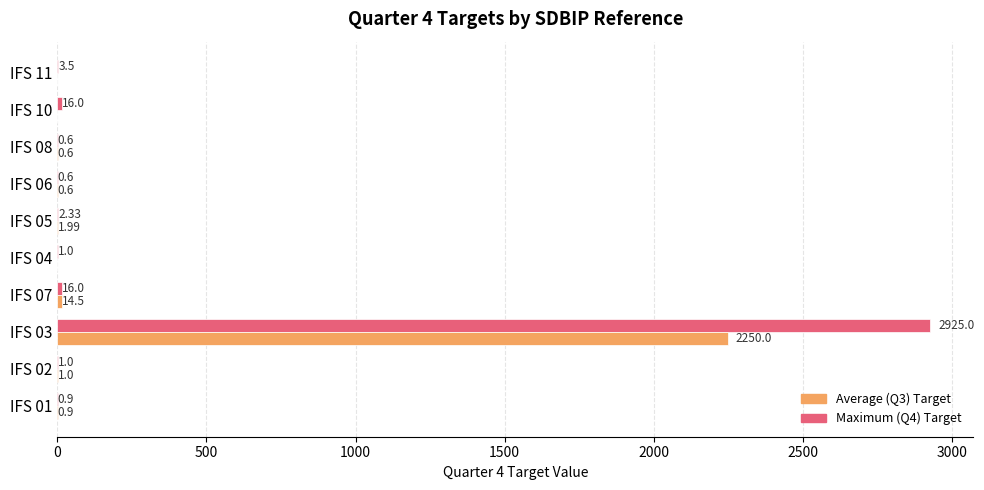

What is the sum of the Maximum (Q4) Target values at IFS 05 and IFS 03?

2927.3